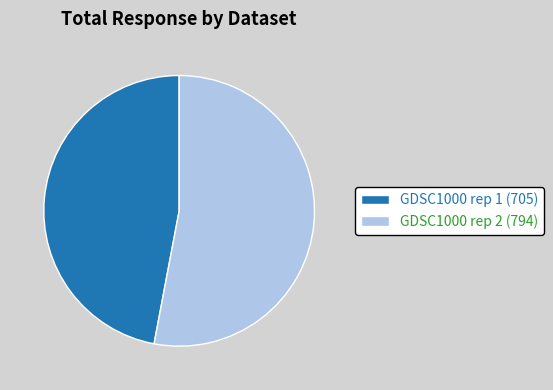

Do GDSC1000 rep 1 (705) and GDSC1000 rep 2 (794) together represent more than half of the pie?

Yes